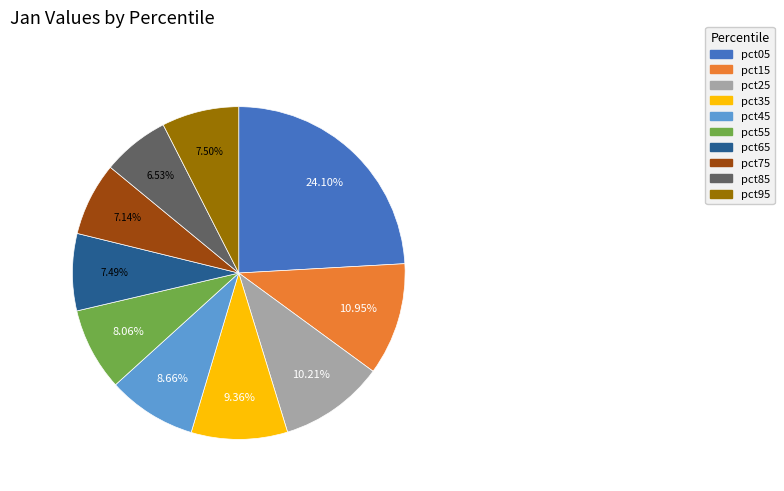

Does any single category account for the majority?

No